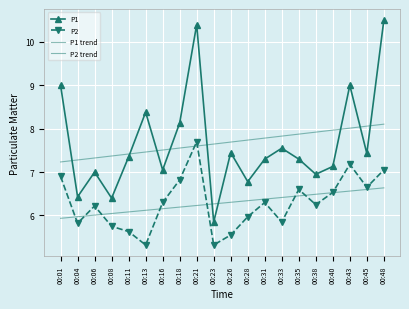

How many data points does each series have?

20